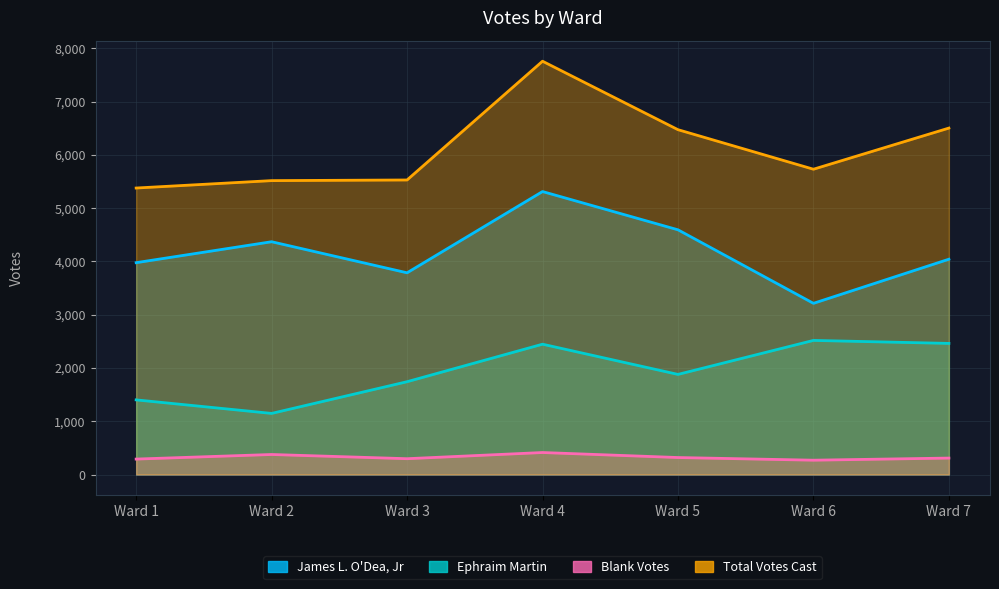

Reading left to right, transcribe all the data shown in this chart.

James L. O'Dea, Jr: 3976	4369	3786	5311	4593	3213	4041
Ephraim Martin: 1401	1147	1742	2446	1879	2517	2461
Blank Votes: 290	376	297	413	319	269	309
Total Votes Cast: 5377	5516	5528	7757	6472	5730	6502